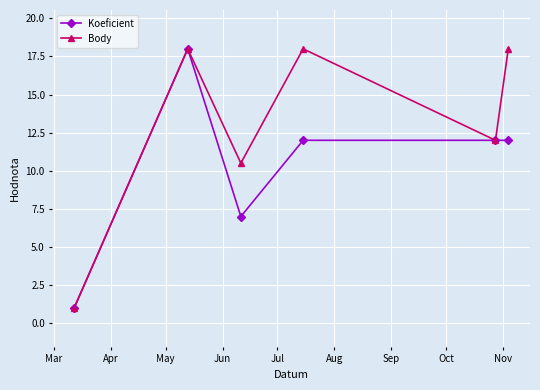

Rank the series by their average value, from lowest to highest.

Koeficient, Body